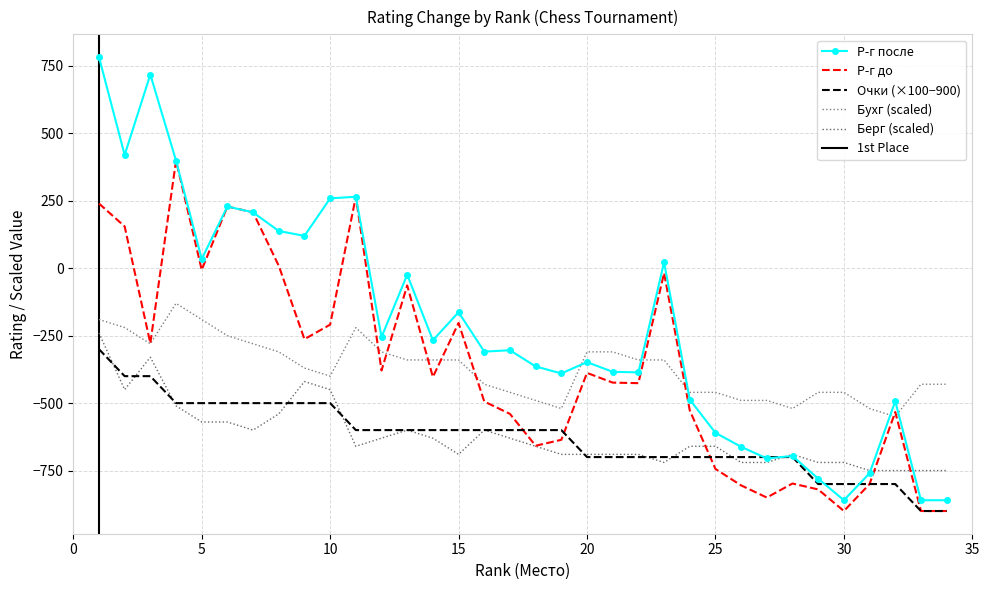

Reading left to right, what are all the values shown in this chart?

Р-г до: 1=240	2=155	3=-278	4=399	5=-6	6=229	7=207	8=9	9=-263	10=-209	11=265	12=-379	13=-64	14=-403	15=-203	16=-494	17=-540	18=-658	19=-636	20=-388	21=-424	22=-426	23=-18	24=-527	25=-744	26=-805	27=-850	28=-798	29=-820	30=-900	31=-800	32=-533	33=-900	34=-900
Р-г после: 1=783	2=420	3=718	4=399	5=34	6=229	7=207	8=138	9=120	10=259	11=265	12=-255	13=-24	14=-267	15=-163	16=-309	17=-304	18=-364	19=-390	20=-348	21=-384	22=-386	23=22	24=-487	25=-610	26=-662	27=-705	28=-696	29=-780	30=-860	31=-760	32=-493	33=-860	34=-860
Очки: 1=-300	2=-400	3=-400	4=-500	5=-500	6=-500	7=-500	8=-500	9=-500	10=-500	11=-600	12=-600	13=-600	14=-600	15=-600	16=-600	17=-600	18=-600	19=-600	20=-700	21=-700	22=-700	23=-700	24=-700	25=-700	26=-700	27=-700	28=-700	29=-800	30=-800	31=-800	32=-800	33=-900	34=-900
Бухг: 1=-190	2=-220	3=-280	4=-130	5=-190	6=-250	7=-280	8=-310	9=-370	10=-400	11=-220	12=-310	13=-340	14=-340	15=-340	16=-430	17=-460	18=-490	19=-520	20=-310	21=-310	22=-340	23=-340	24=-460	25=-460	26=-490	27=-490	28=-520	29=-460	30=-460	31=-520	32=-550	33=-430	34=-430
Берг: 1=-240	2=-450	3=-330	4=-510	5=-570	6=-570	7=-600	8=-540	9=-420	10=-450	11=-660	12=-630	13=-600	14=-630	15=-690	16=-600	17=-630	18=-660	19=-690	20=-690	21=-690	22=-690	23=-720	24=-660	25=-660	26=-720	27=-720	28=-690	29=-720	30=-720	31=-750	32=-750	33=-750	34=-750